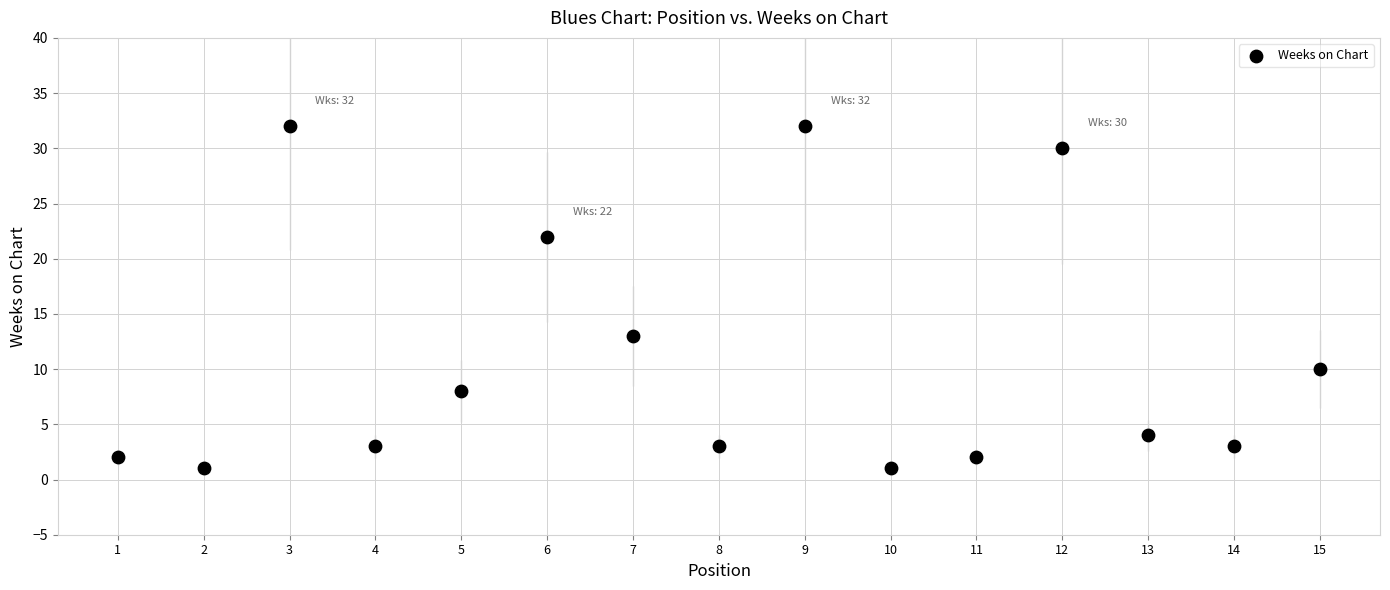

What is the range of Y values (max minus min)?

31